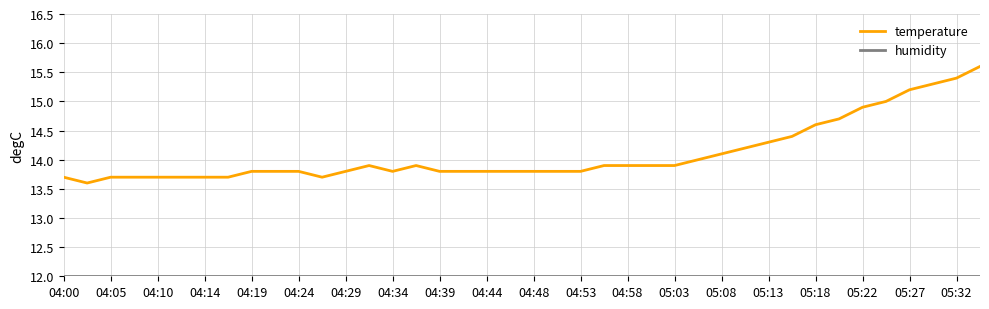

Which series has the largest range (max minus min)?

temperature